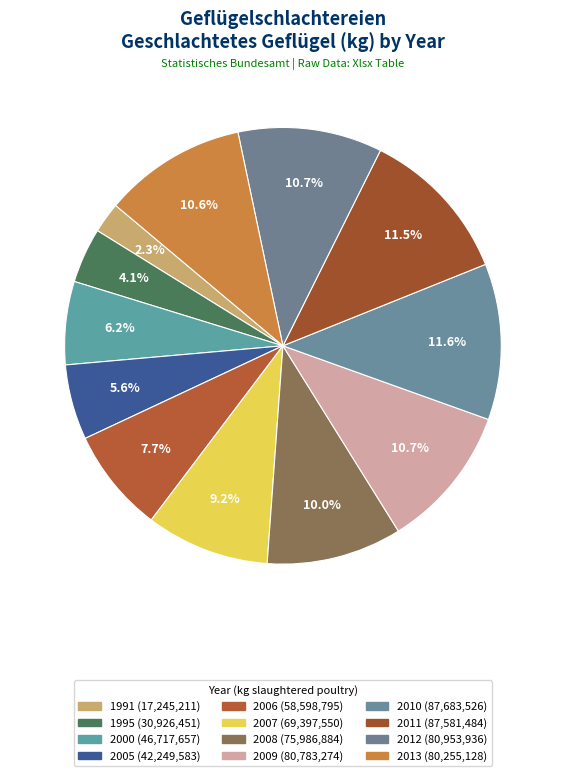

Does 2011 account for over 50% of the chart?

No